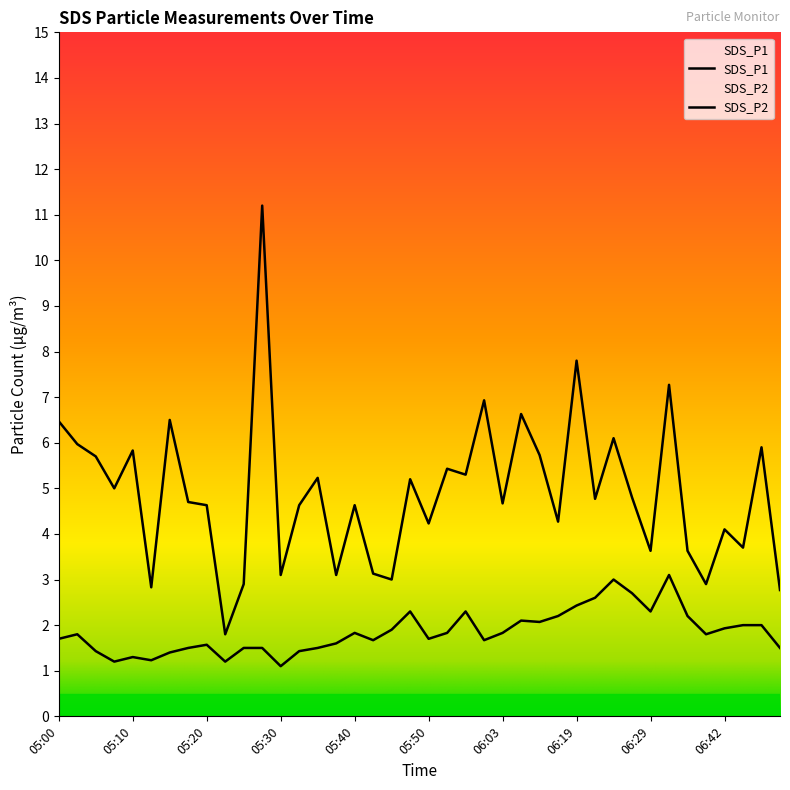

What is the total value across all series at 05:33?

6.1